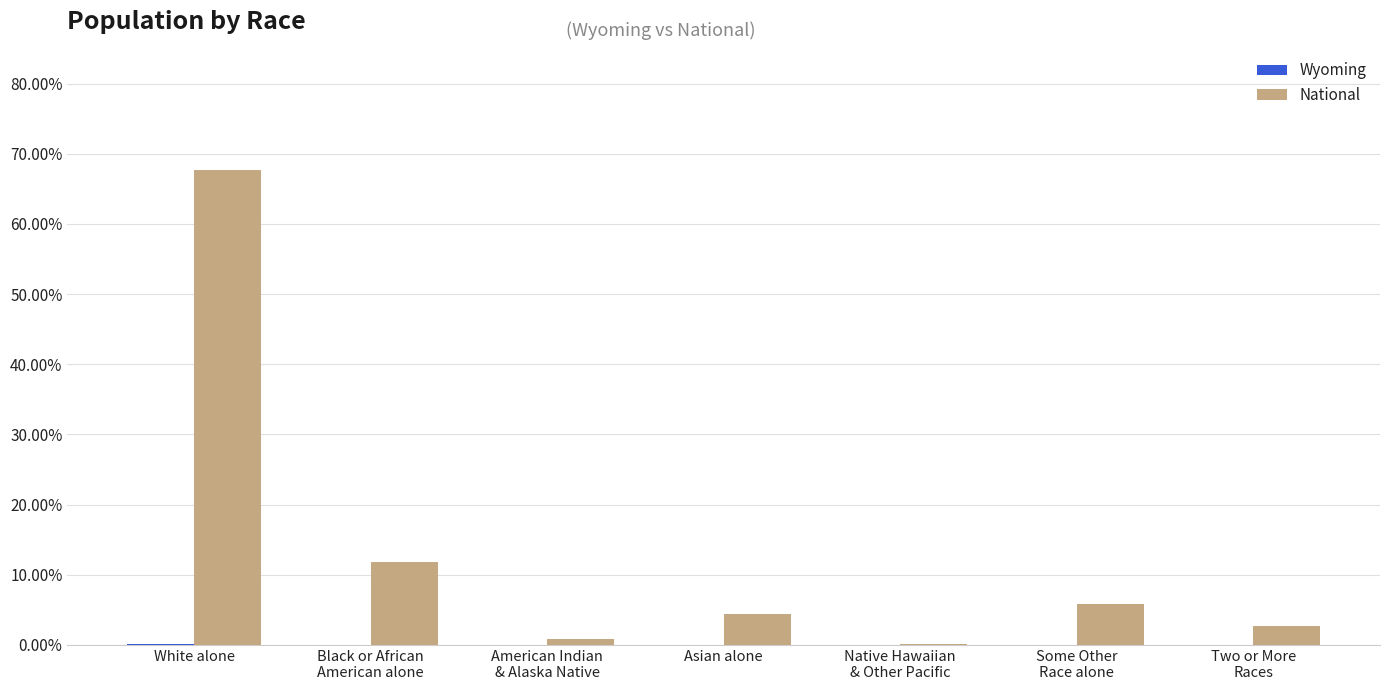

How many groups of bars are there?

7